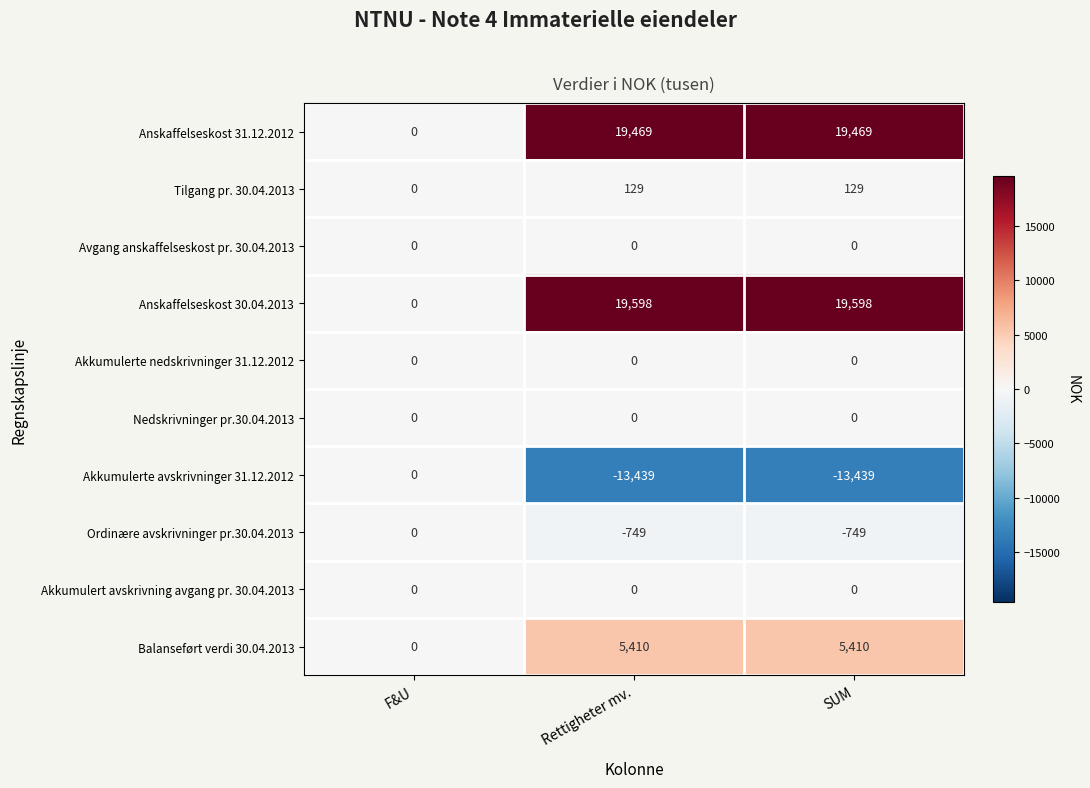

Reading left to right, what are all the values shown in this chart?

Anskaffelseskost 31.12.2012: 0	19469	19469
Tilgang pr. 30.04.2013: 0	129	129
Avgang anskaffelseskost pr. 30.04.2013: 0	0	0
Anskaffelseskost 30.04.2013: 0	19598	19598
Akkumulerte nedskrivninger 31.12.2012: 0	0	0
Nedskrivninger pr.30.04.2013: 0	0	0
Akkumulerte avskrivninger 31.12.2012: 0	-13439	-13439
Ordinære avskrivninger pr.30.04.2013: 0	-749	-749
Akkumulert avskrivning avgang pr. 30.04.2013: 0	0	0
Balanseført verdi 30.04.2013: 0	5410	5410